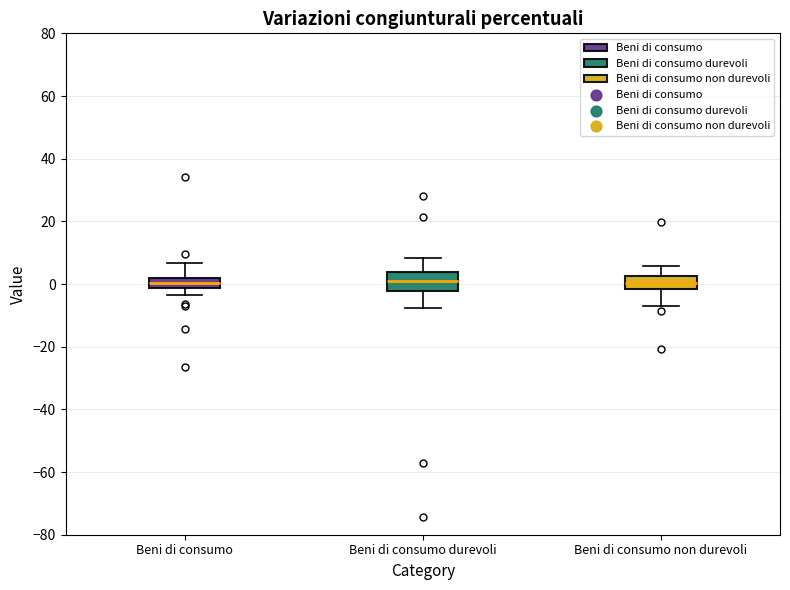

Reading left to right, read every box against the y-axis: the position of its median line, the range the box covers, and the ends of its whiskers. The values are not printed on the chart, so give them approximately, as read against the axis.

Beni di consumo: median 0, box -2 to 2, whiskers -4 to 6
Beni di consumo durevoli: median 0, box -2 to 4, whiskers -8 to 8
Beni di consumo non durevoli: median 0, box -2 to 2, whiskers -8 to 6